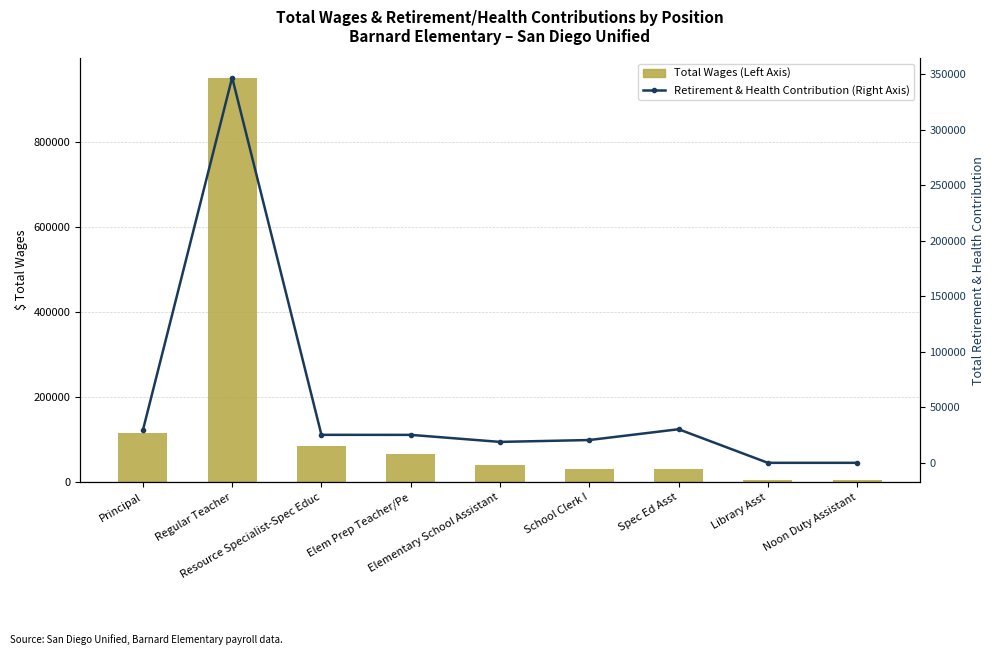

What is the label of the 7th bar from the left?

Spec Ed Asst